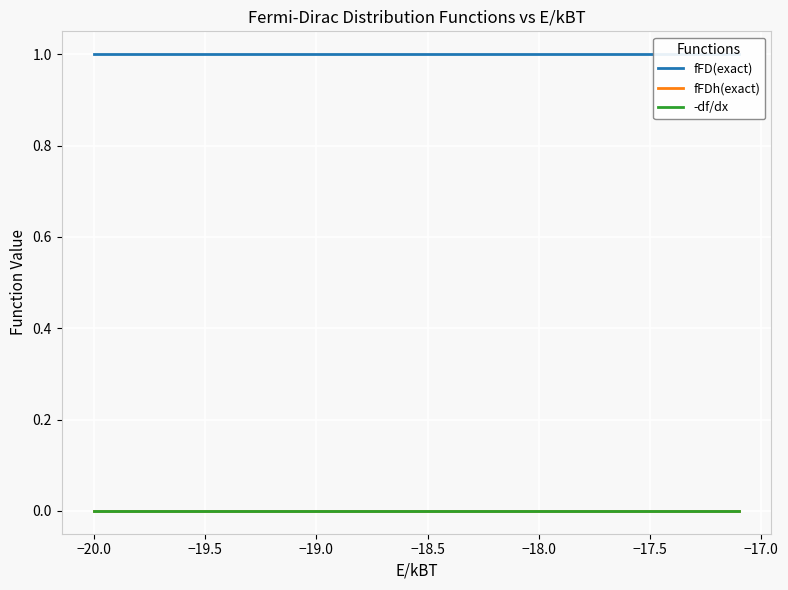

How many lines are shown in the chart?

3